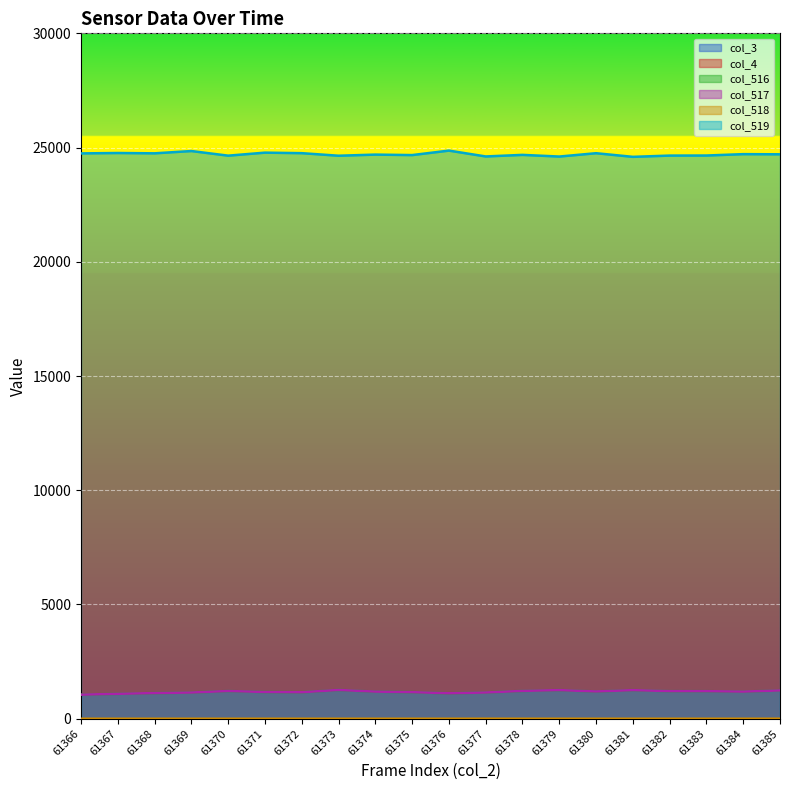

The value of col_519 at 61384 is 39651. True or false?

False